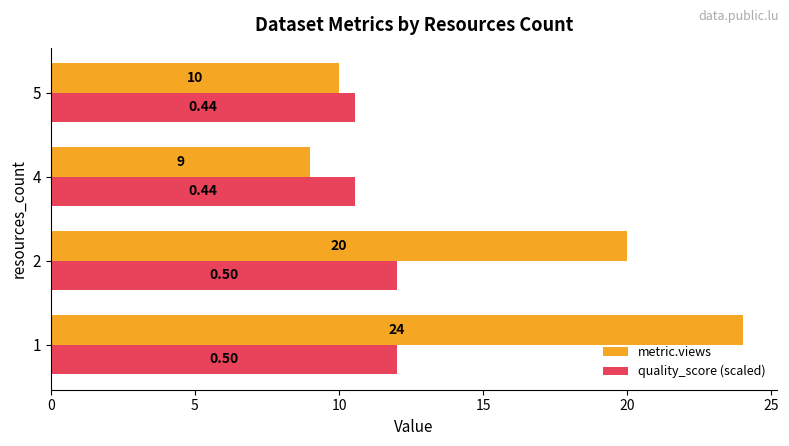

Which series has the largest total across all categories?

metric.views